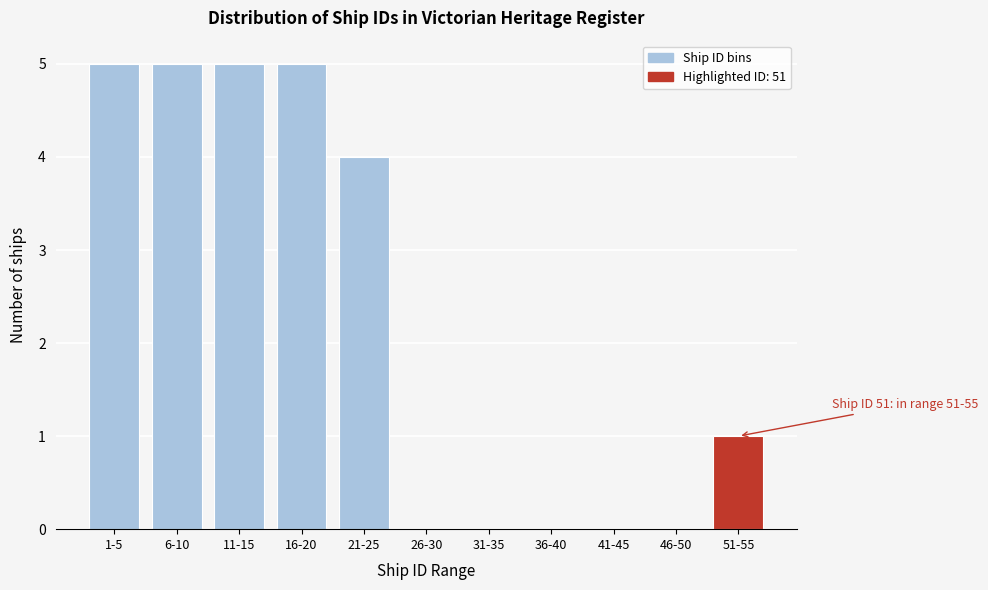

Reading right to left, what are all the values shown in this chart?

51-55=1	46-50=0	41-45=0	36-40=0	31-35=0	26-30=0	21-25=4	16-20=5	11-15=5	6-10=5	1-5=5